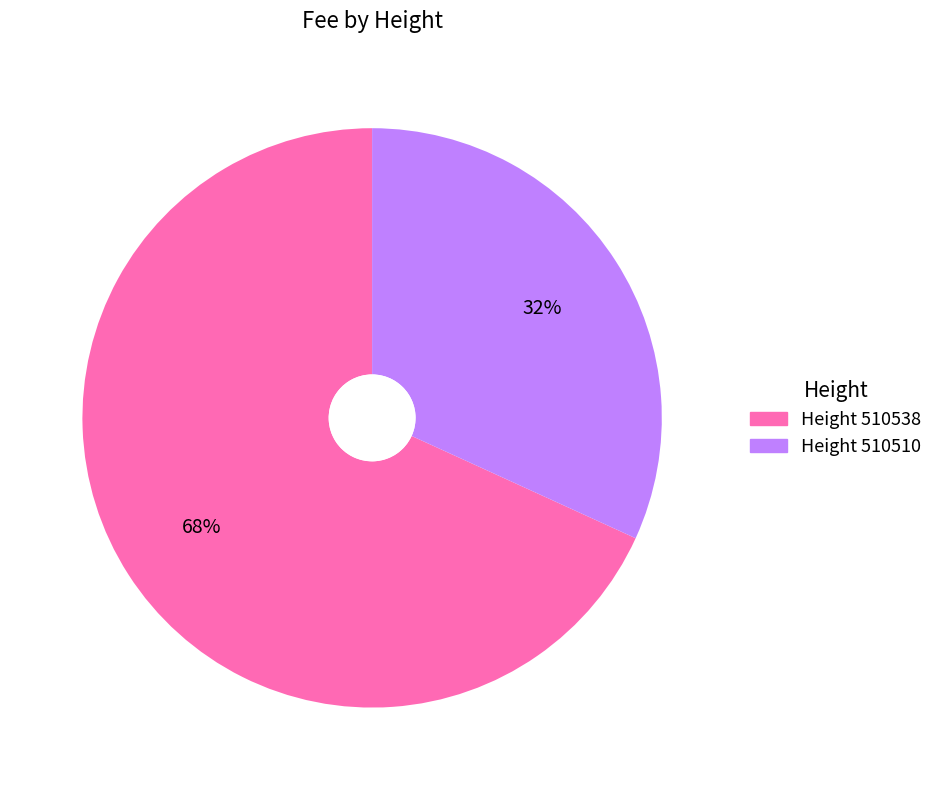

How many segments does this pie chart have?

2